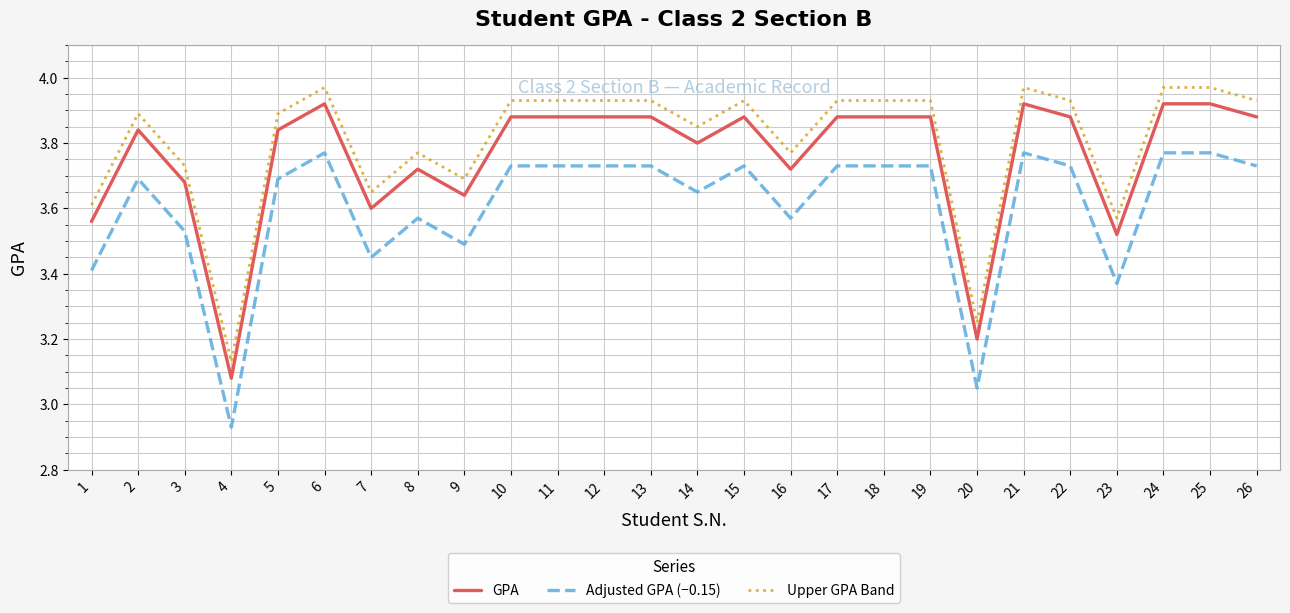

What is the total value across all series at 11?

11.5